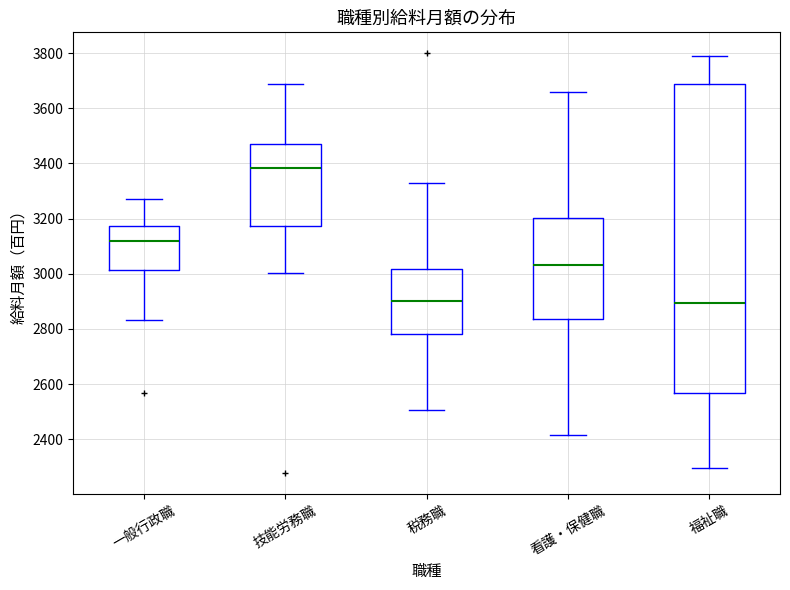

Reading left to right, transcribe this box plot: for each box, give where its median line is, the range the box spans, and where its two whiskers end, as read against the y-axis. The values are not printed on the chart, so give them approximately, as read against the axis.

一般行政職: median 3120, box 3020 to 3180, whiskers 2840 to 3280
技能労務職: median 3380, box 3180 to 3480, whiskers 3000 to 3680
税務職: median 2900, box 2780 to 3020, whiskers 2500 to 3320
看護・保健職: median 3040, box 2840 to 3200, whiskers 2420 to 3660
福祉職: median 2900, box 2560 to 3680, whiskers 2300 to 3780